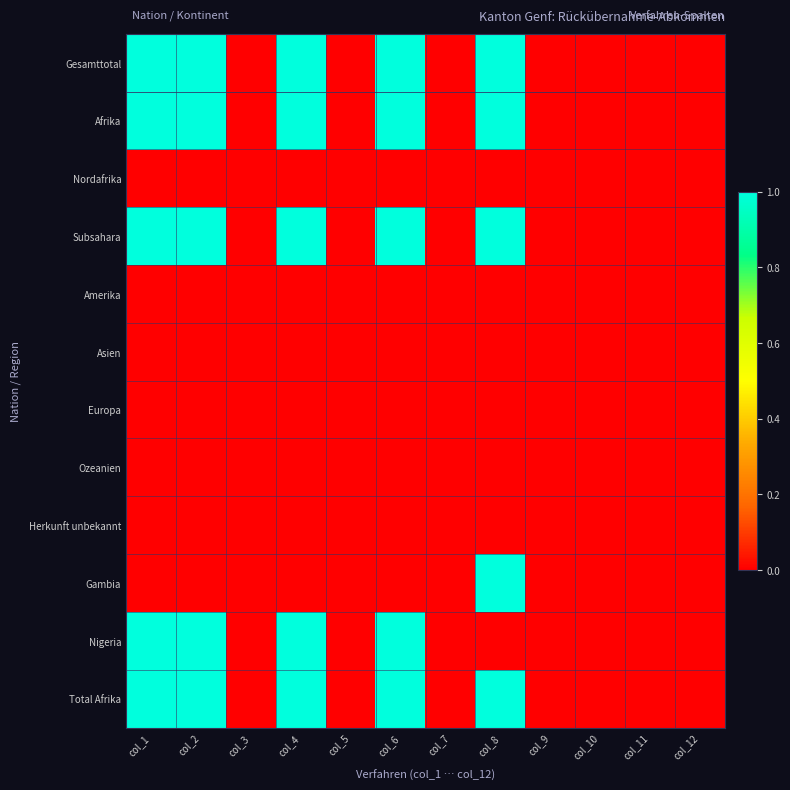

Between col_1 and col_2, which is larger?

col_1